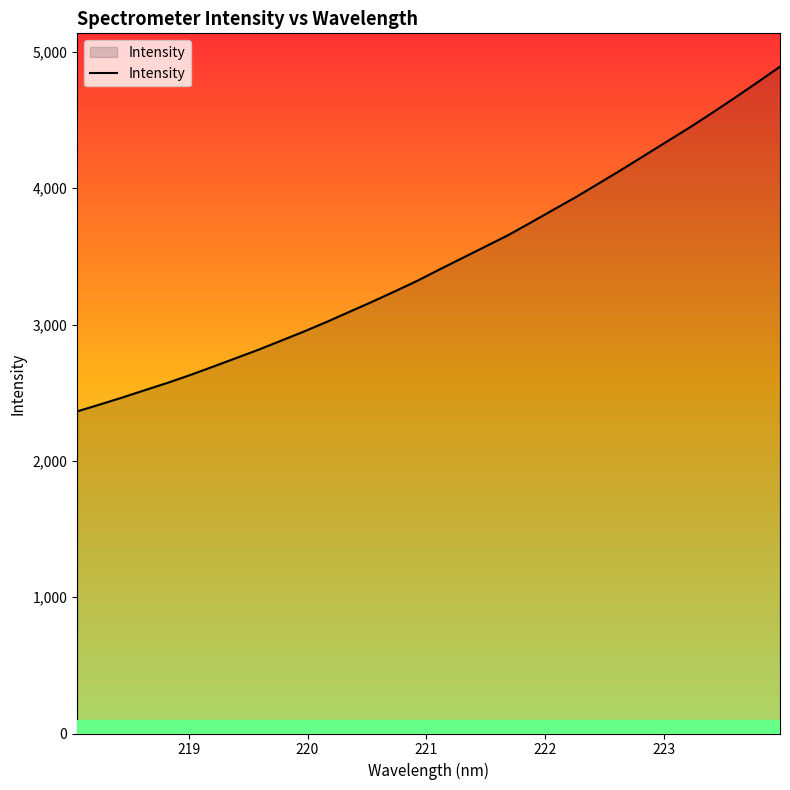

What is the difference between the maximum and minimum values?

2529.2